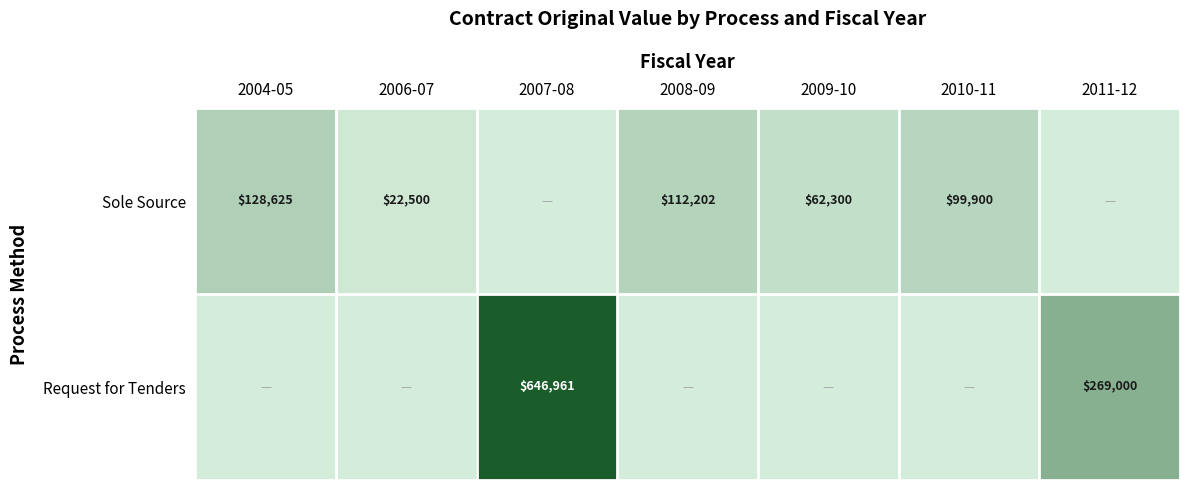

How many categories are shown in the chart?

7